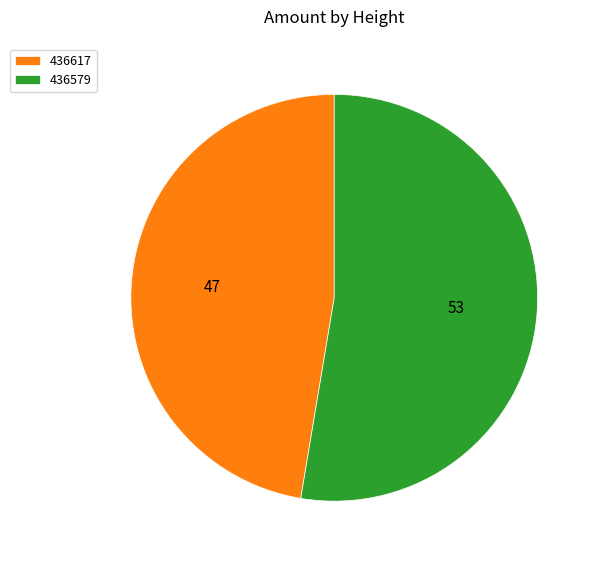

What is the ratio of the value at 436617 to the value at 436579?

0.9